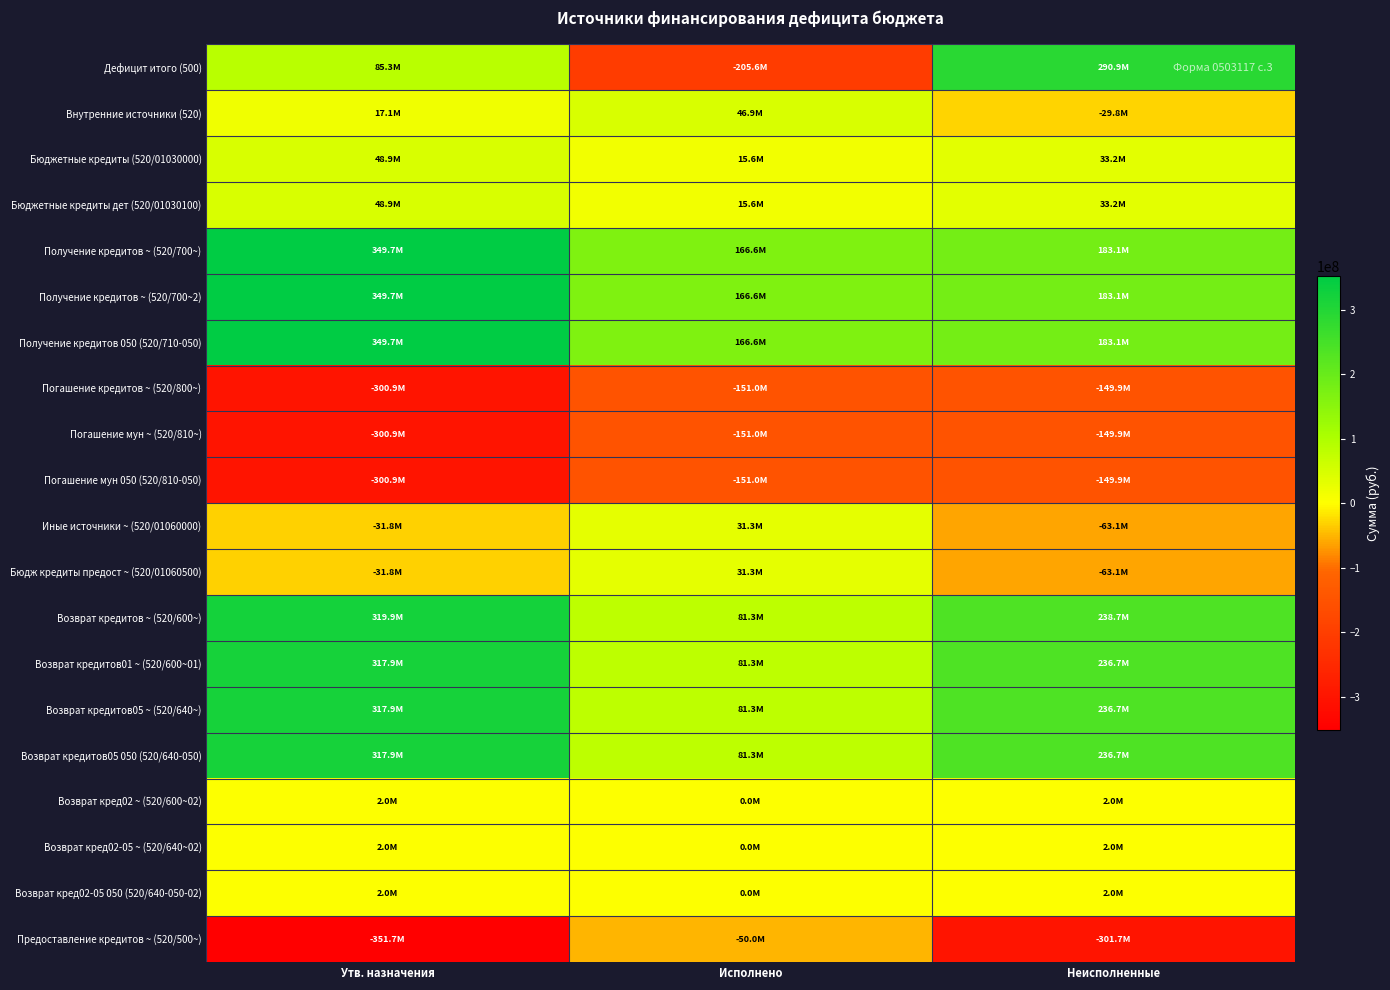

What is the spread (max minus min) of values at Утв. назначения?

701440093.9